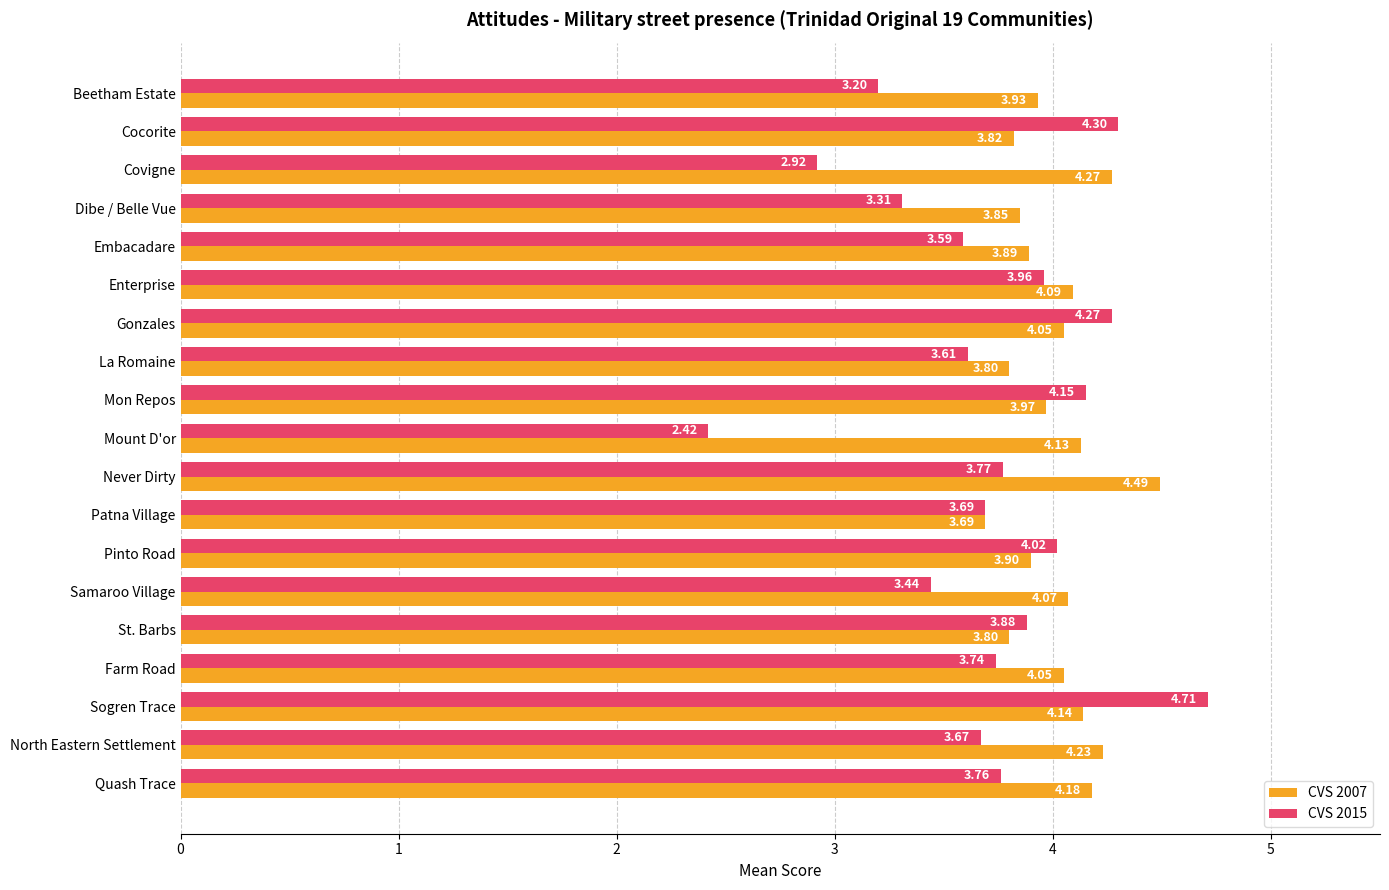

Which label corresponds to the largest value in the chart?

Sogren Trace